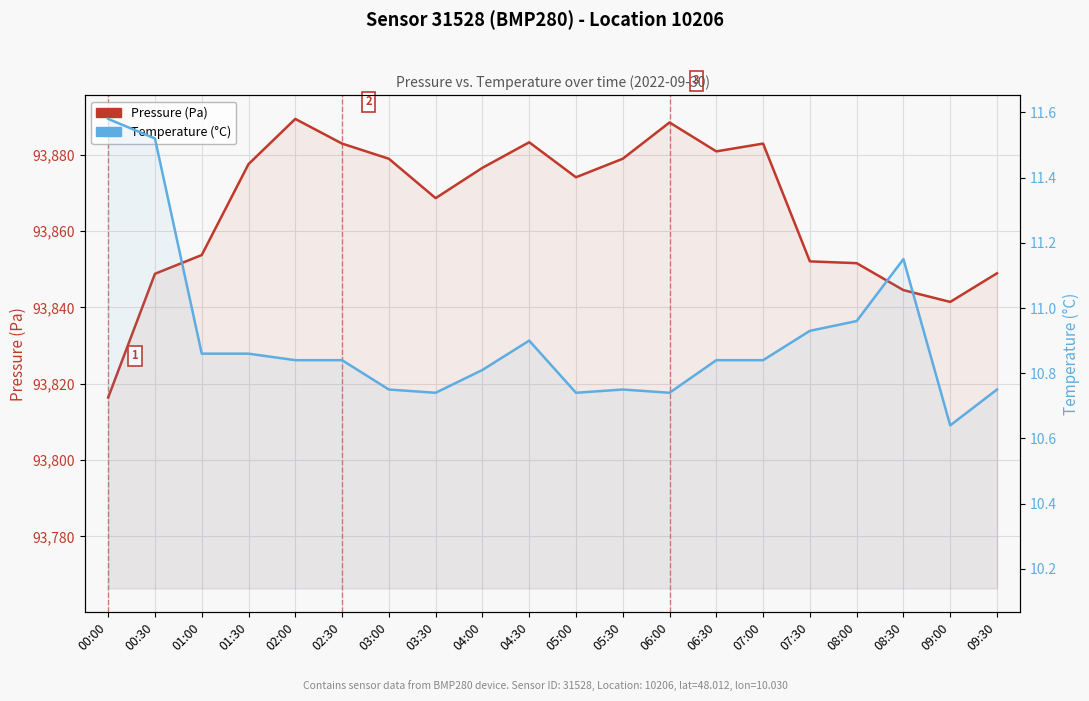

How many distinct data groups are displayed?

2